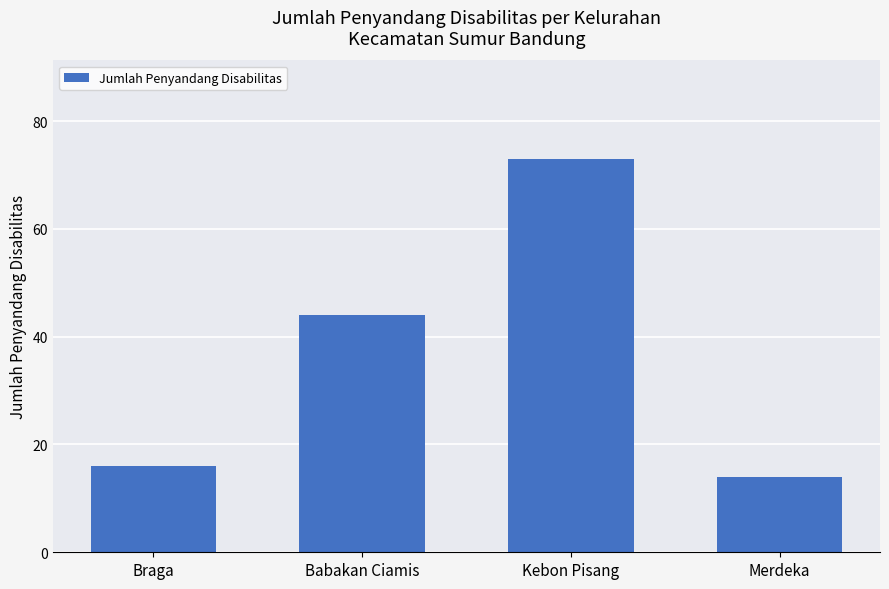

Which category has the highest value across all series?

Kebon Pisang